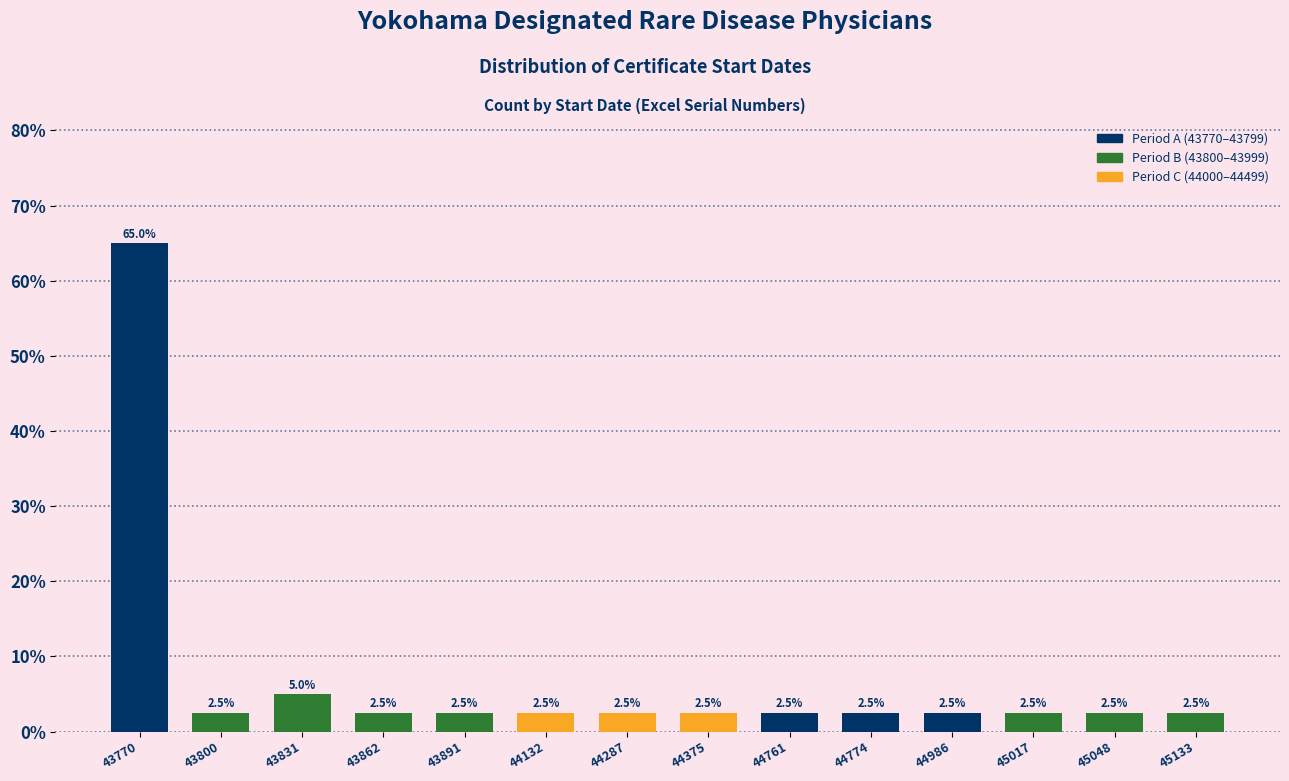

Reading left to right, transcribe all the data shown in this chart.

43770=65.0	43800=2.5	43831=5.0	43862=2.5	43891=2.5	44132=2.5	44287=2.5	44375=2.5	44761=2.5	44774=2.5	44986=2.5	45017=2.5	45048=2.5	45133=2.5